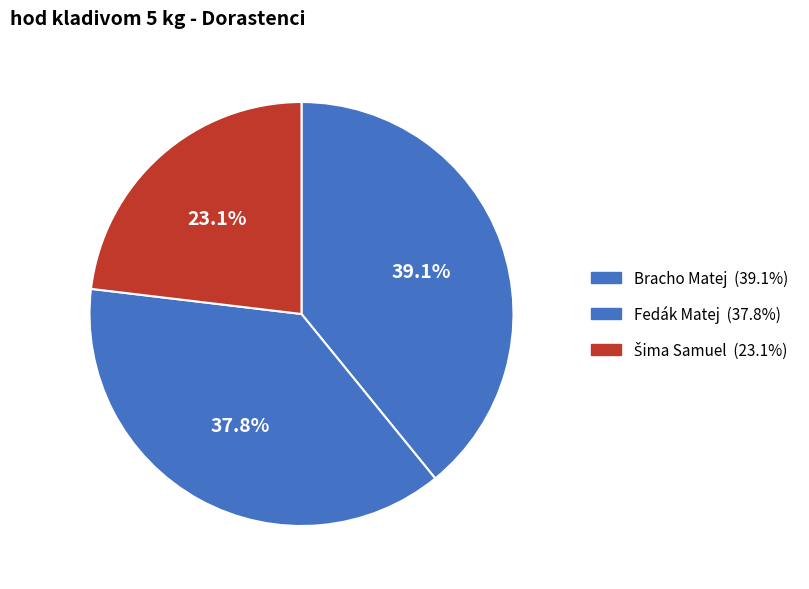

The Fedák Matej slice represents 29% of the pie. True or false?

False